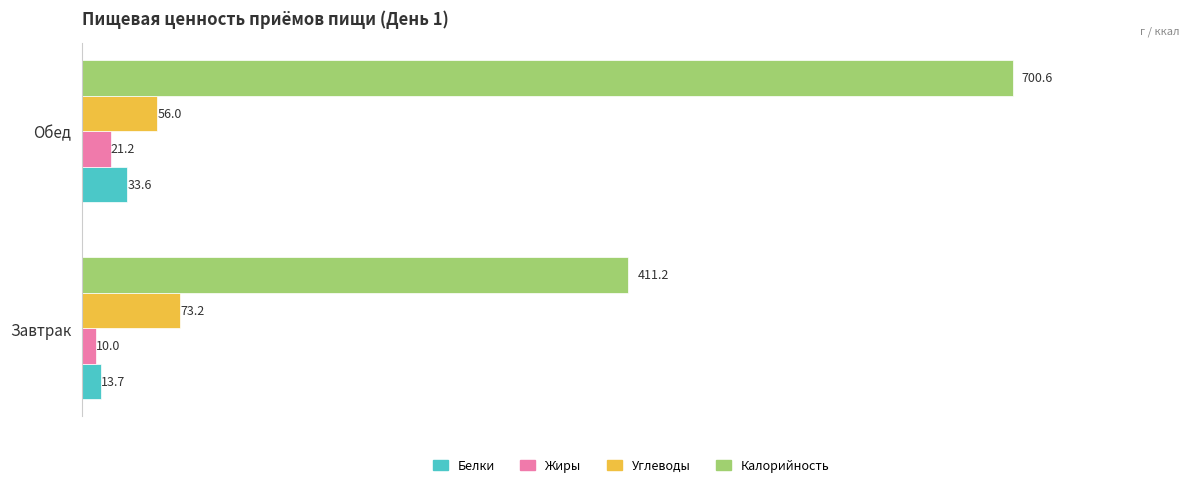

At how many categories does at least one series exceed 644?

1